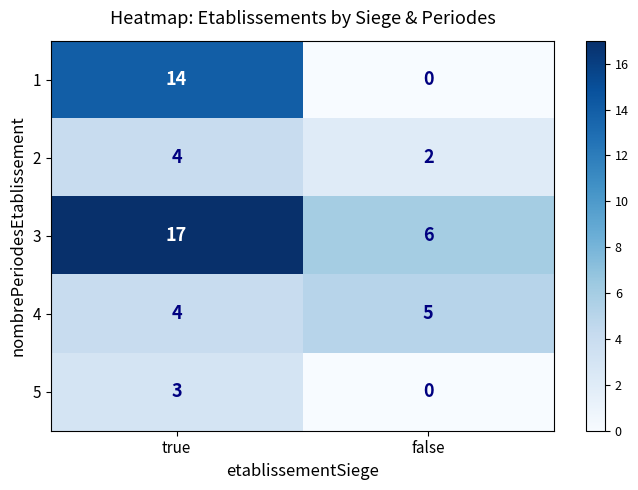

What is the difference between the 1 values at false and true?

14